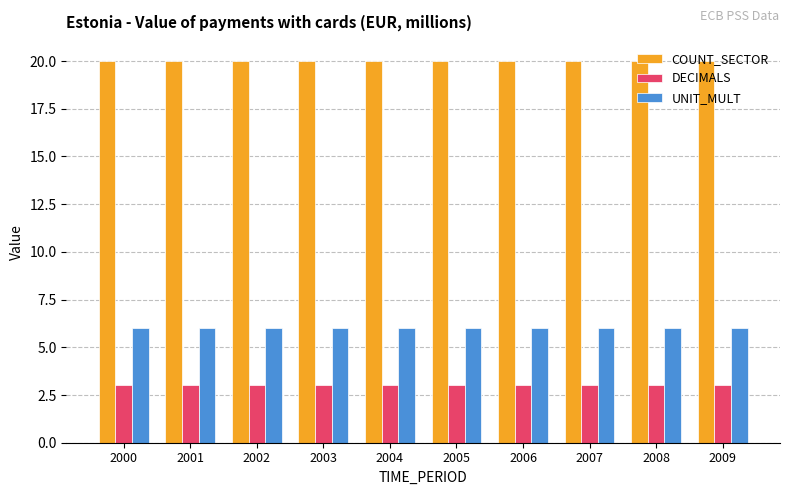

How many bars are there in total?

30